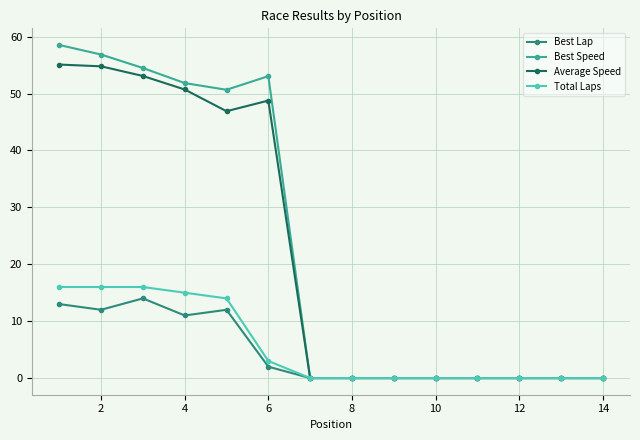

True or false: Best Lap has more than 0 interior local peaks.

True